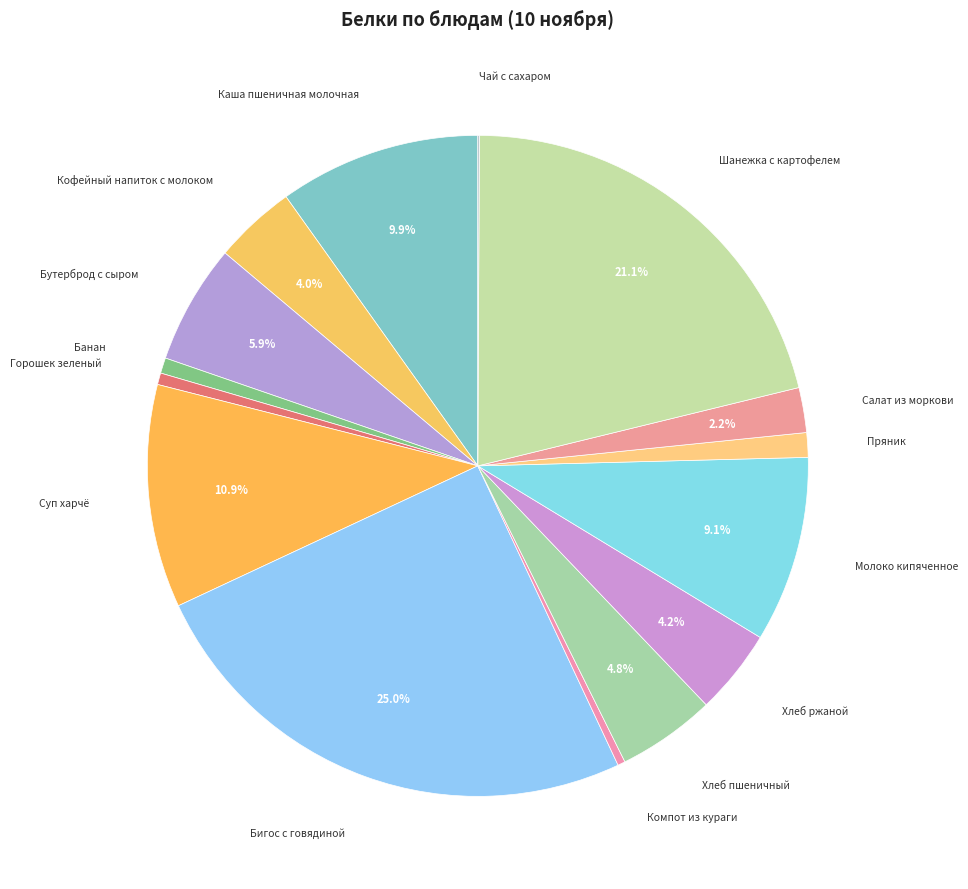

Which slice is the largest?

Бигос с говядиной